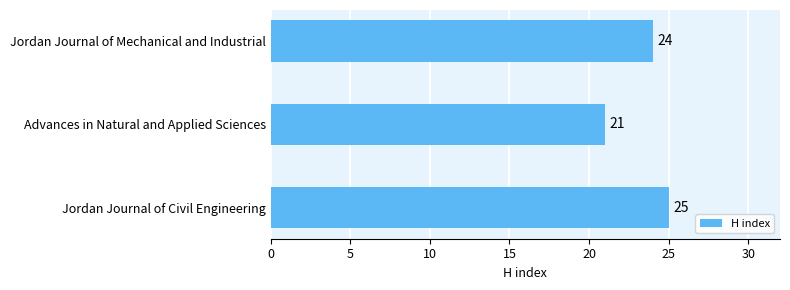

What is the difference between the maximum and minimum values?

4